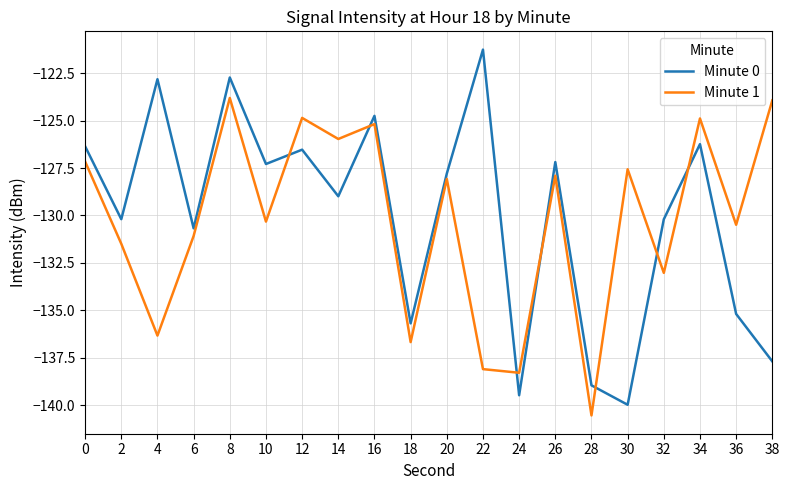

Between 0 and 18, which series saw the biggest shift?

Minute 1